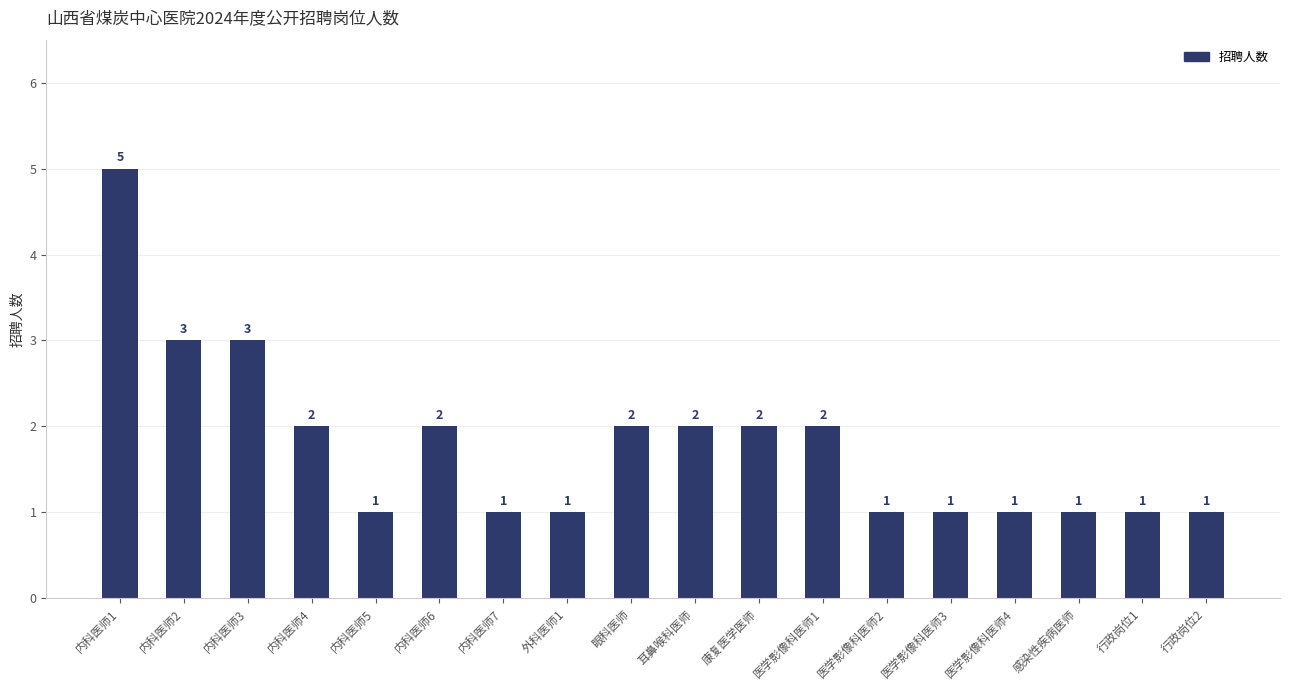

How many bars are there in total?

18